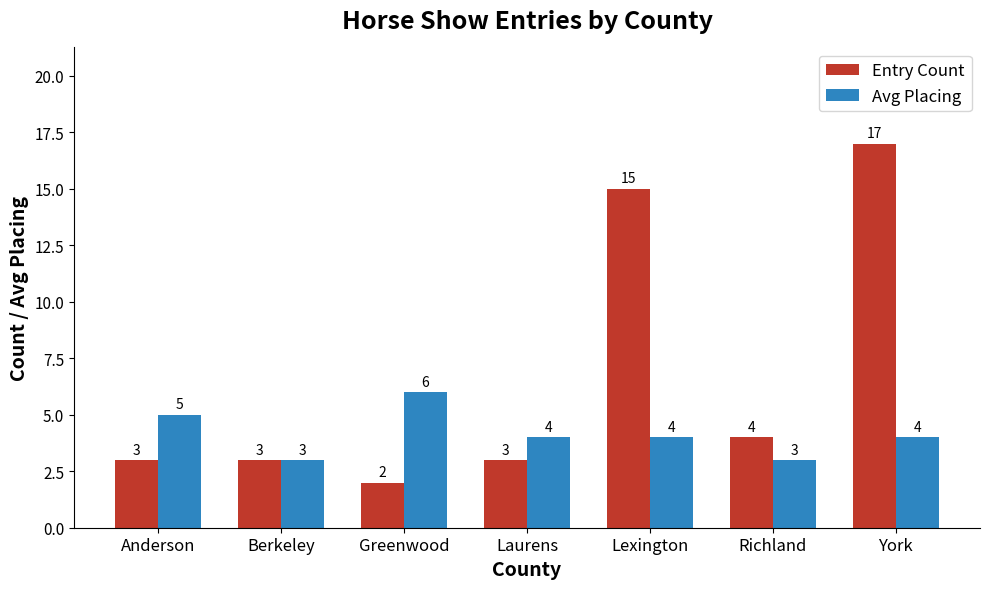

What is the sum of all Avg Placing values?

29